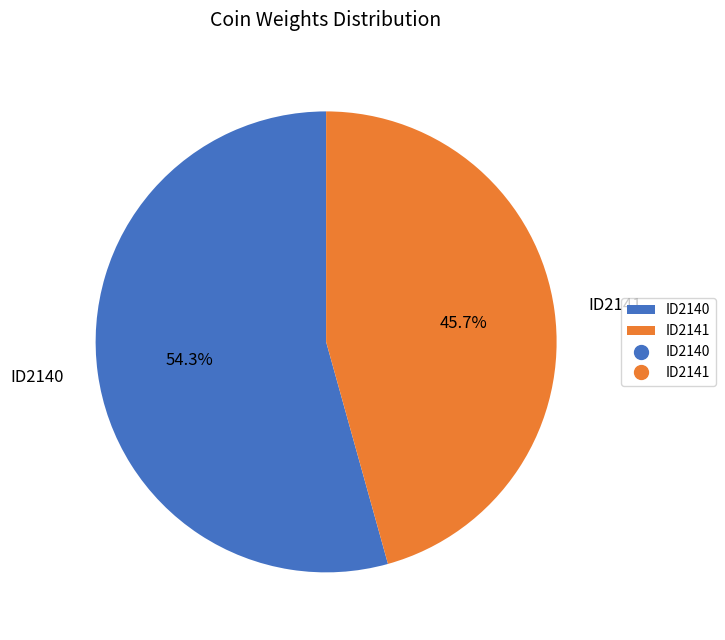

Is the sum of ID2141 and ID2140 greater than half?

Yes